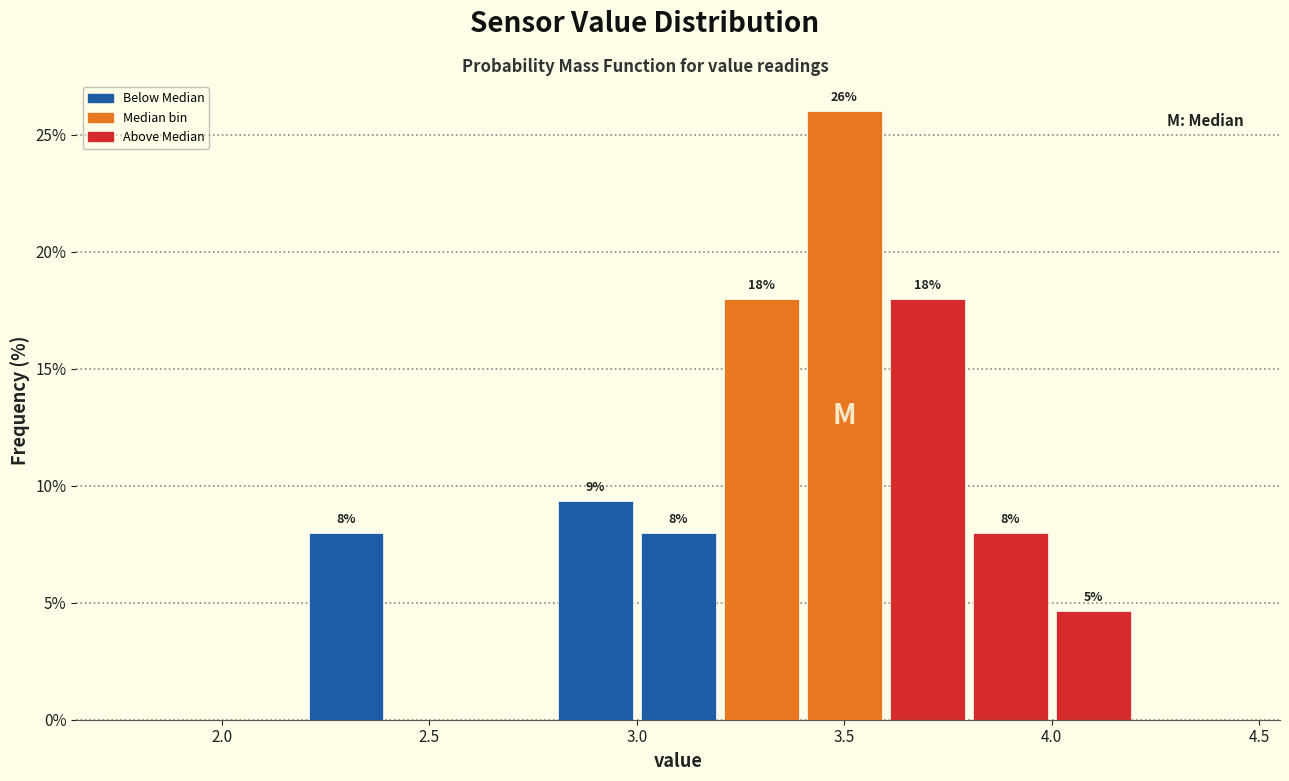

Which range on the x-axis has the tallest bar?

3.4 to 3.6